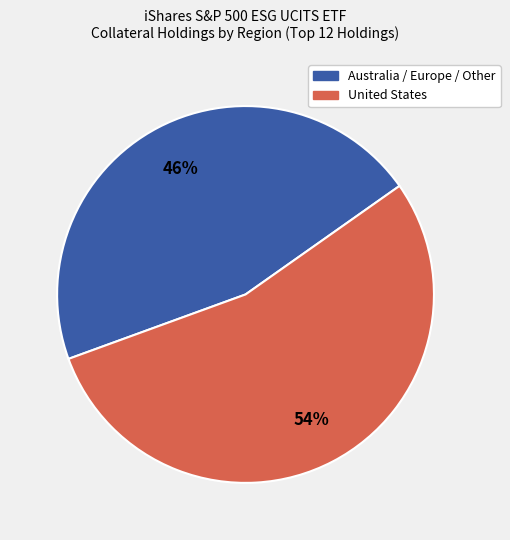

To the nearest percent, what is the difference between the largest and smallest slice percentages?

8%